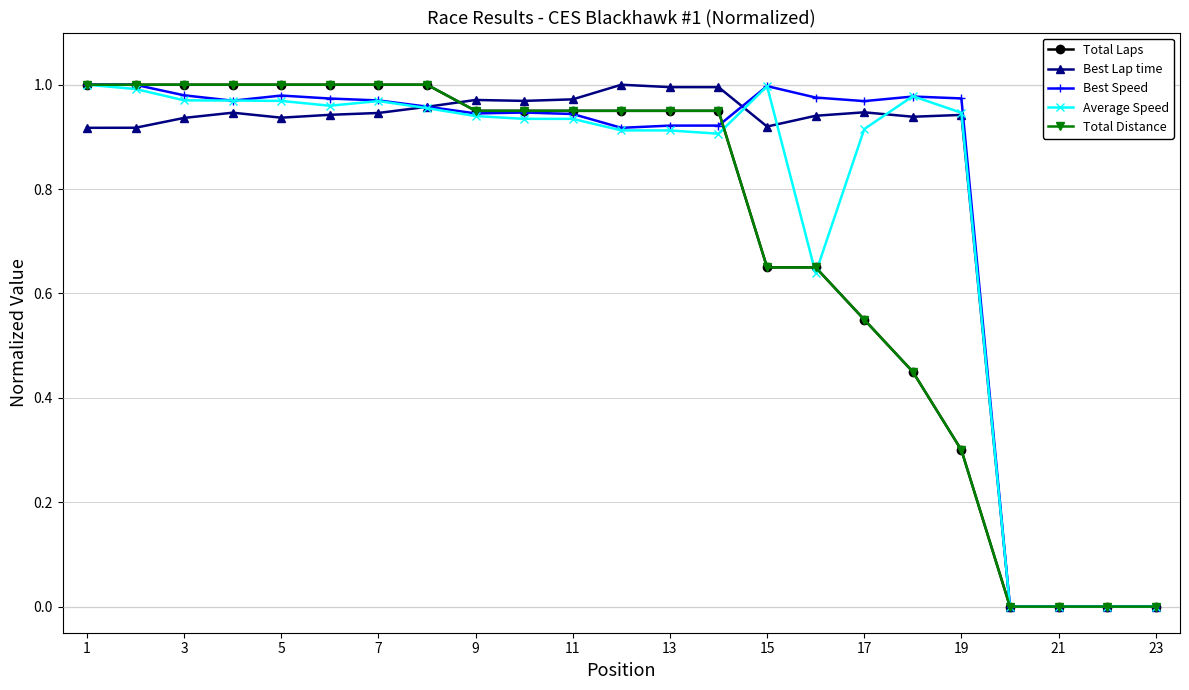

Does the chart have visible grid lines?

Yes